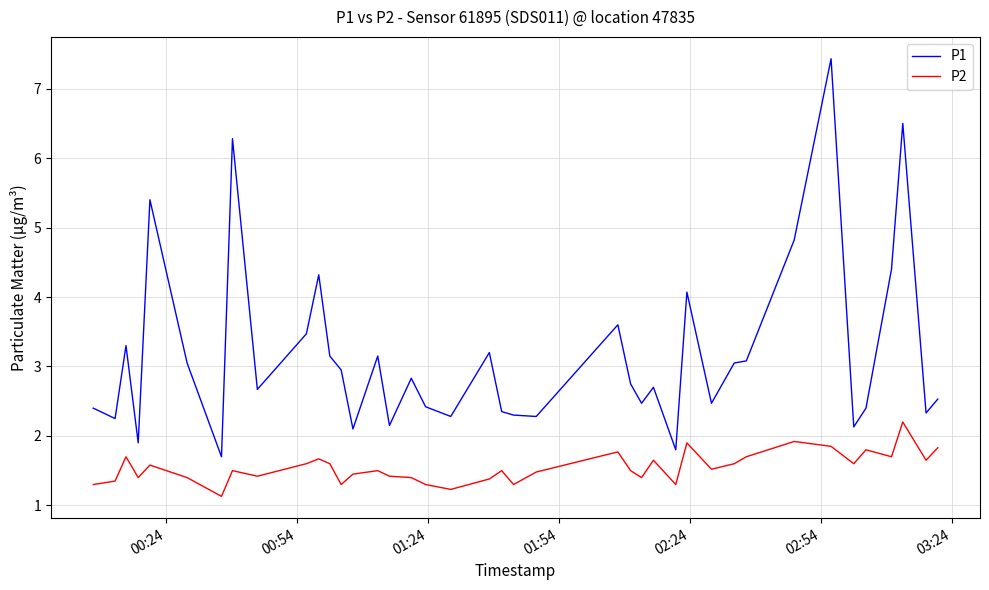

List the series in order of their overall mean, lowest first.

P2, P1